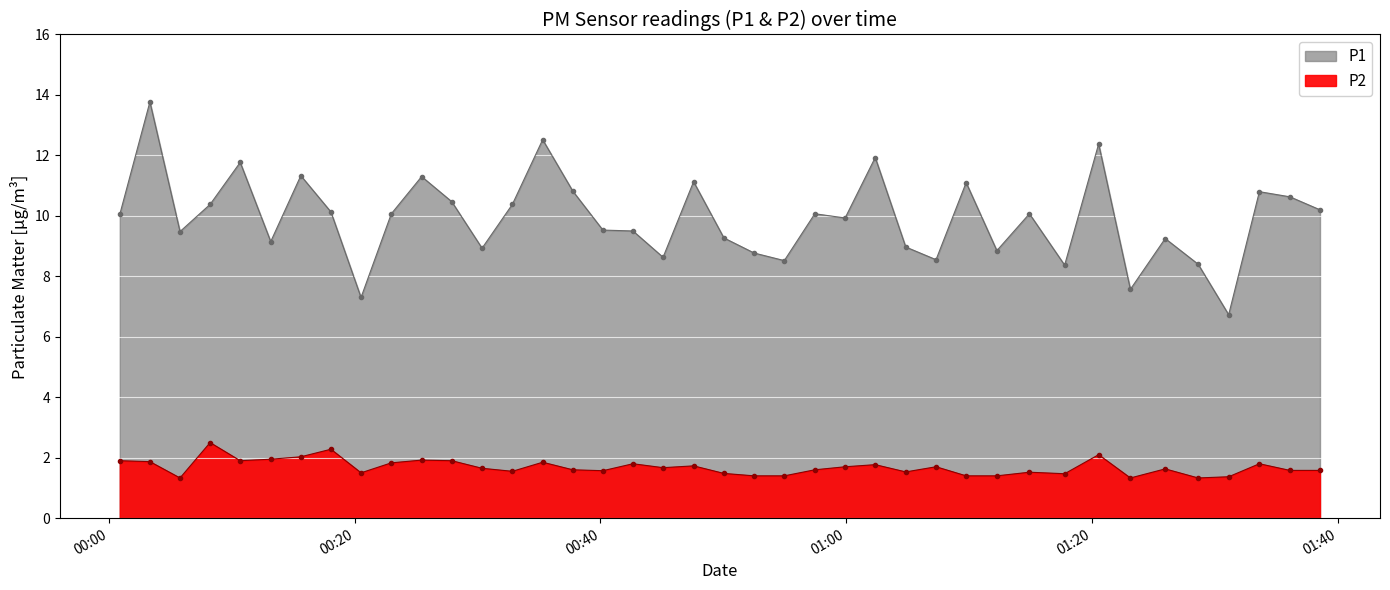

True or false: P2 has a value of 2.2 at 2023-05-29T00:30:22.

False